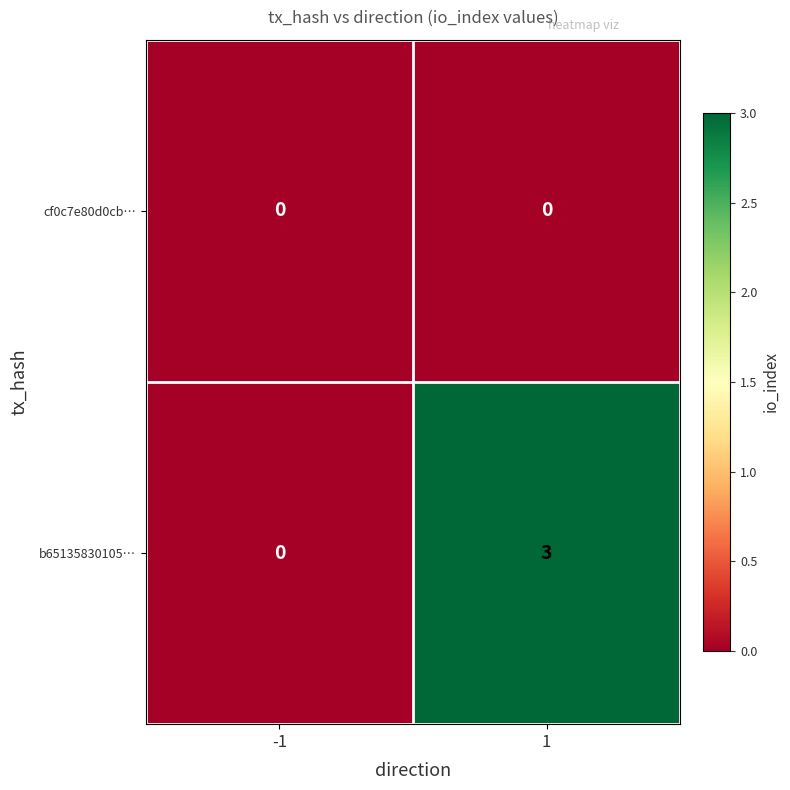

Reading left to right, extract all data points from this chart.

cf0c7e80d0cb…: -1=0	1=0
b65135830105…: -1=0	1=3